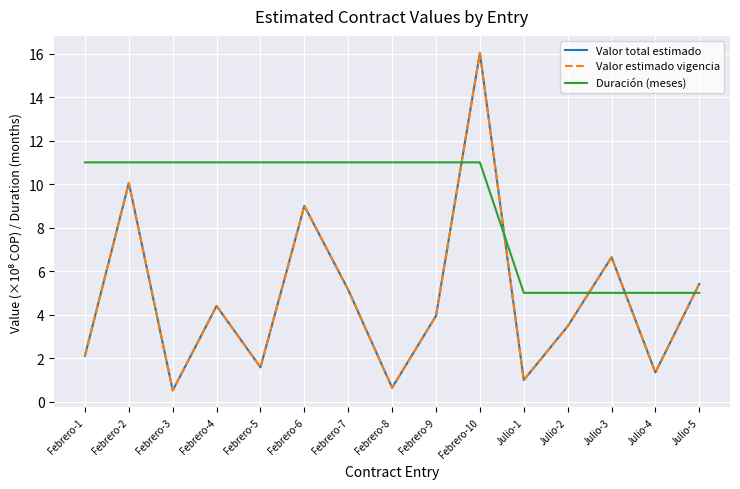

Is it true that Valor estimado vigencia equals 0.7 at Febrero-3?

False